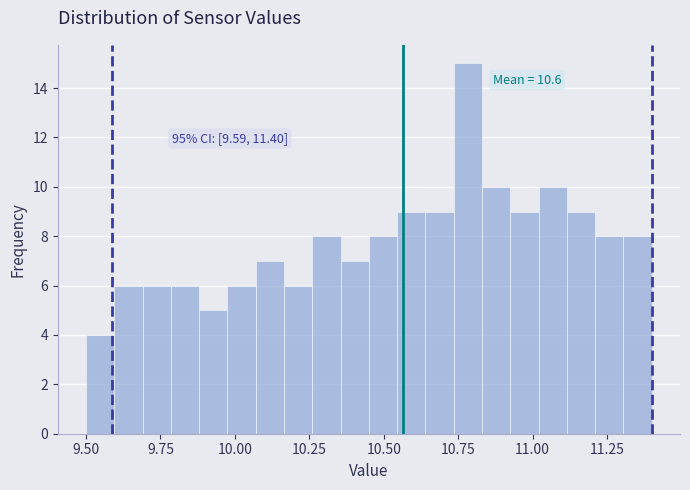

Around what value on the x-axis is the tallest bar? Give the approximate position of its centre, as read against the axis.

10.80